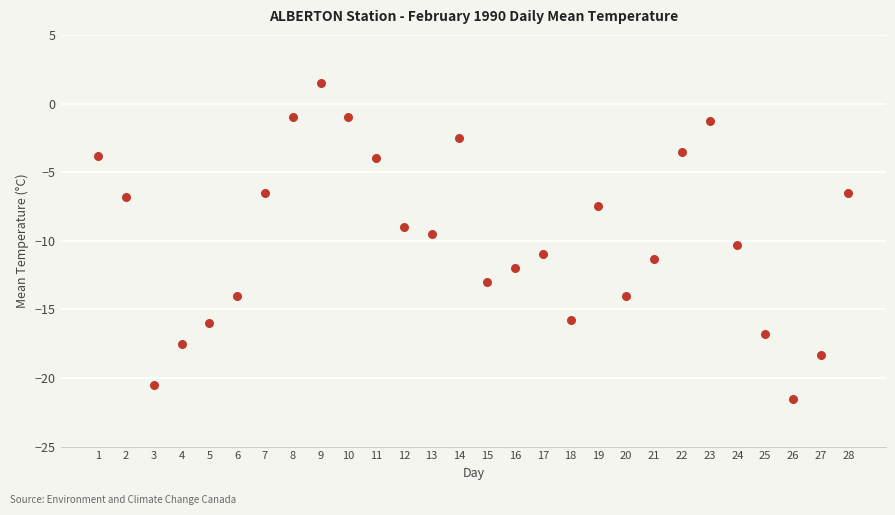

What is the range of X values (max minus min)?

27.0